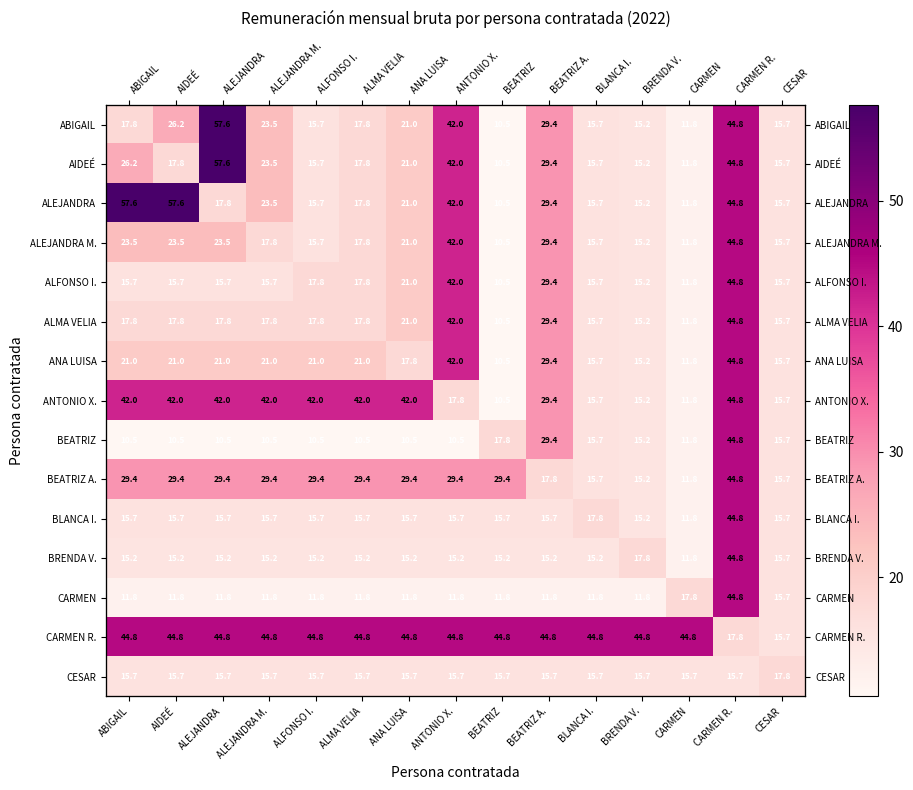

Which has a higher value, ABIGAIL or BEATRIZ A.?

BEATRIZ A.